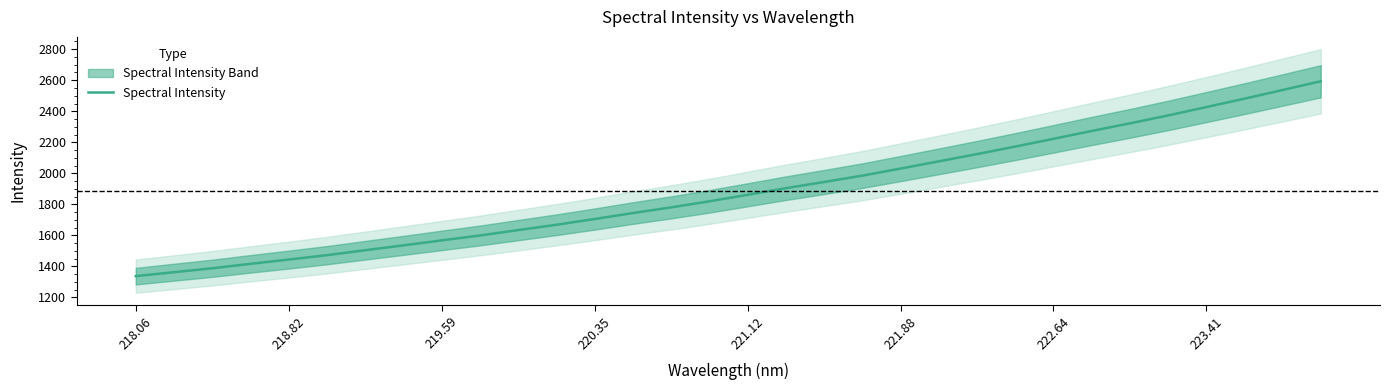

What is the minimum value shown in the chart?

1337.6